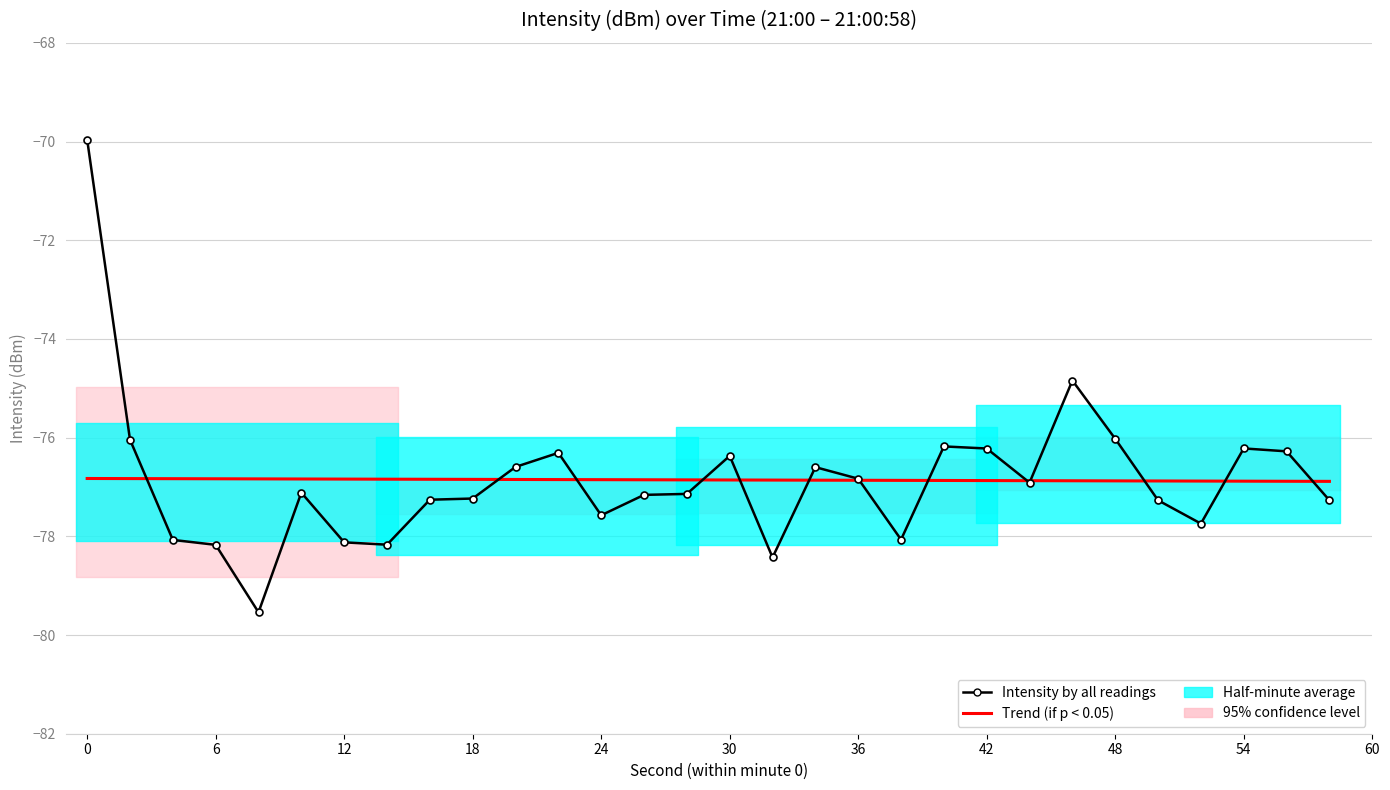

Does the chart display data point markers on the line(s)?

Yes